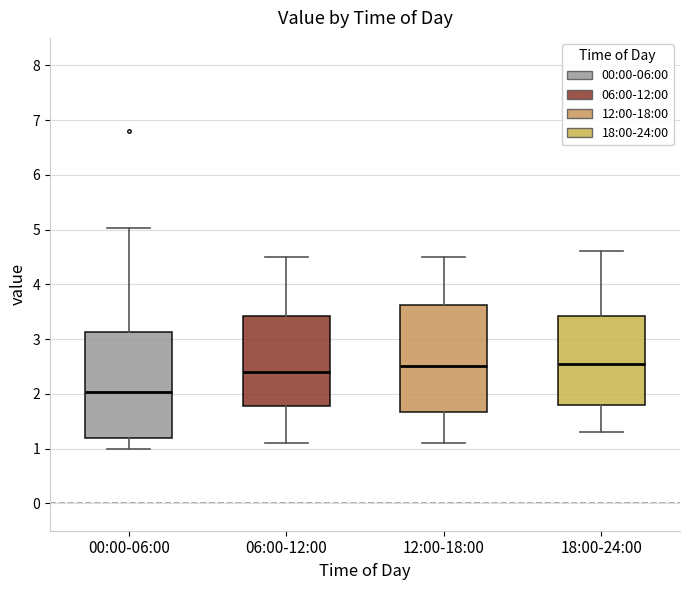

Where does the median line of the box for 18:00-24:00 sit on the y-axis? The values are not printed on the chart, so give them approximately, as read against the axis.

2.6